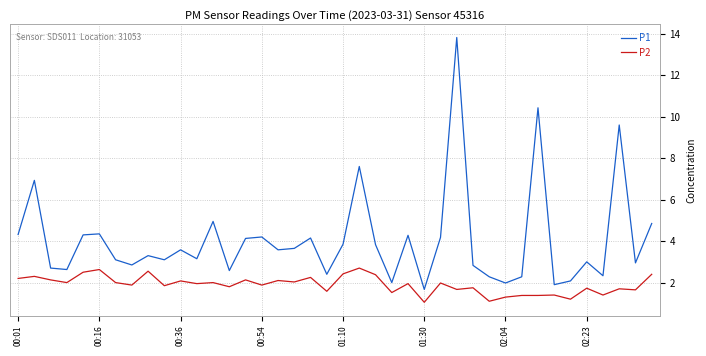

Which series has the widest spread of values?

P1